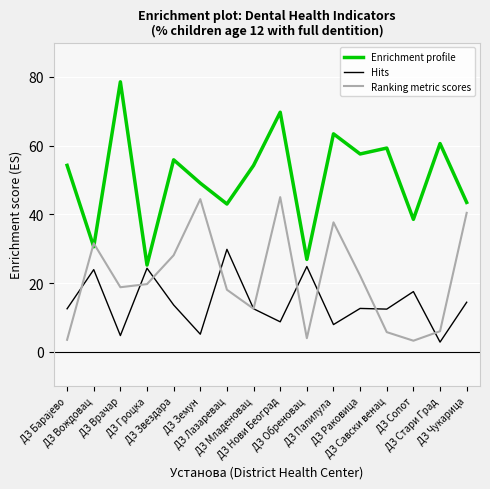

At which label is Ranking metric scores closest to 24?

ДЗ Раковица